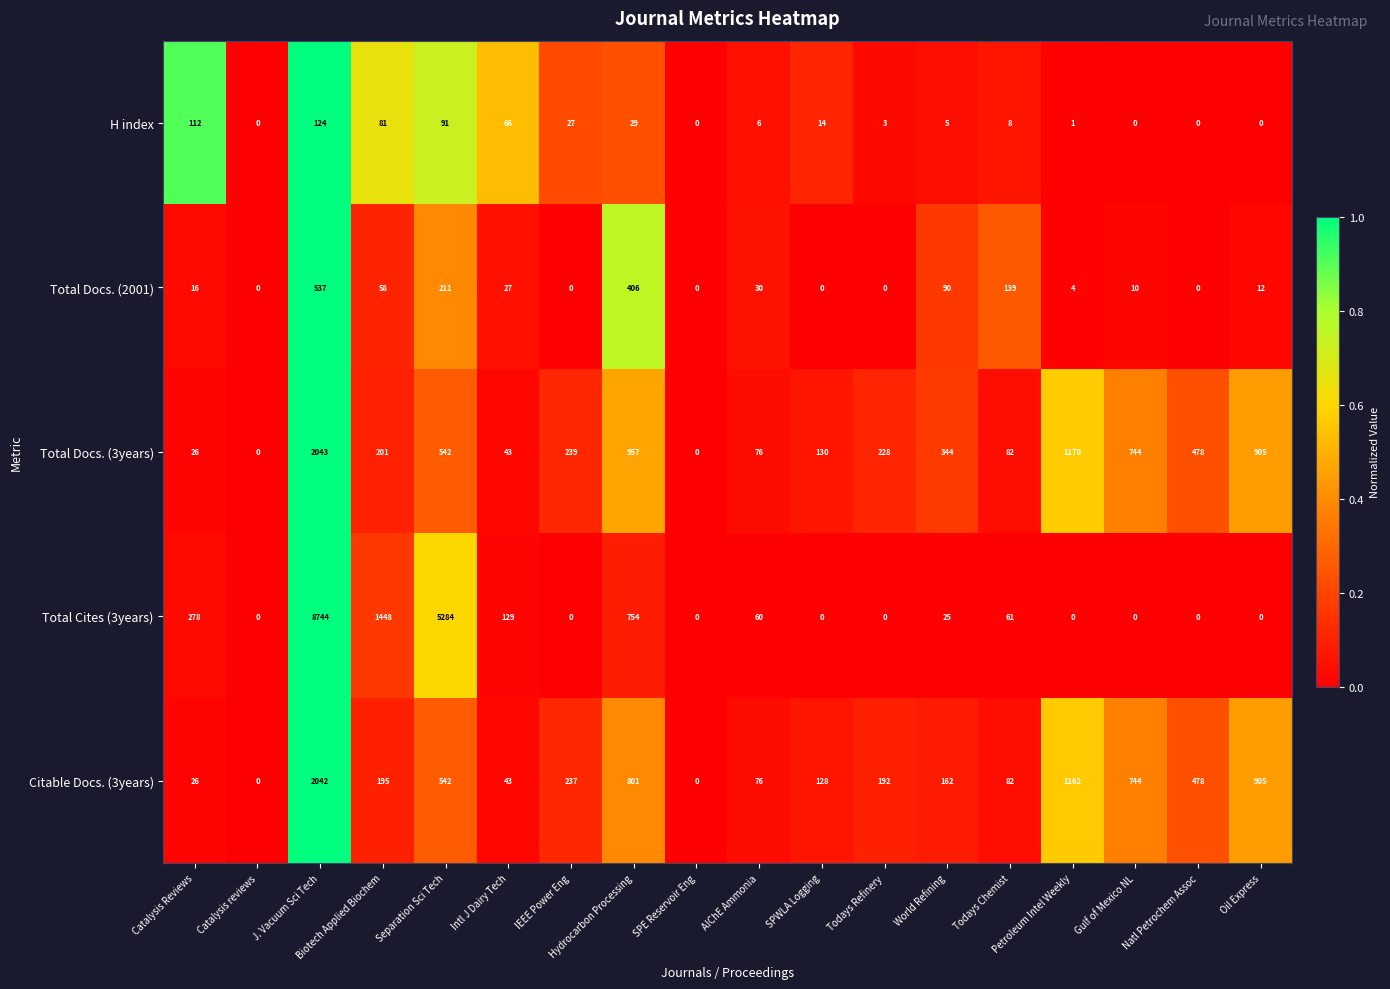

Count the number of data series in this chart.

5